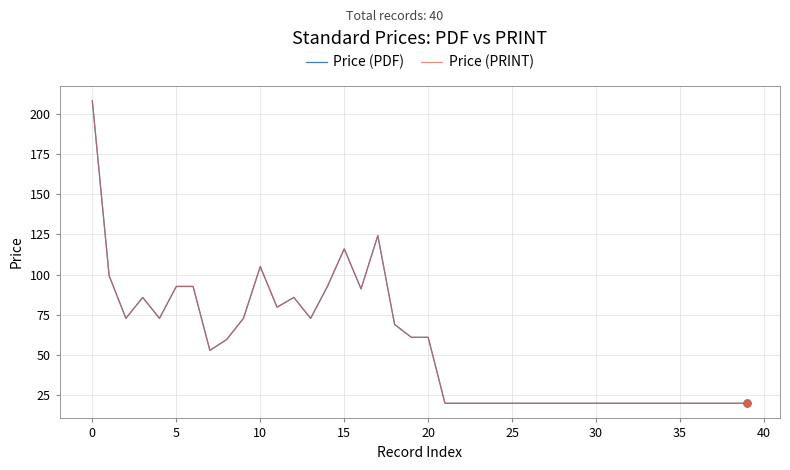

True or false: Price (PDF) has more than 2 interior local peaks.

True